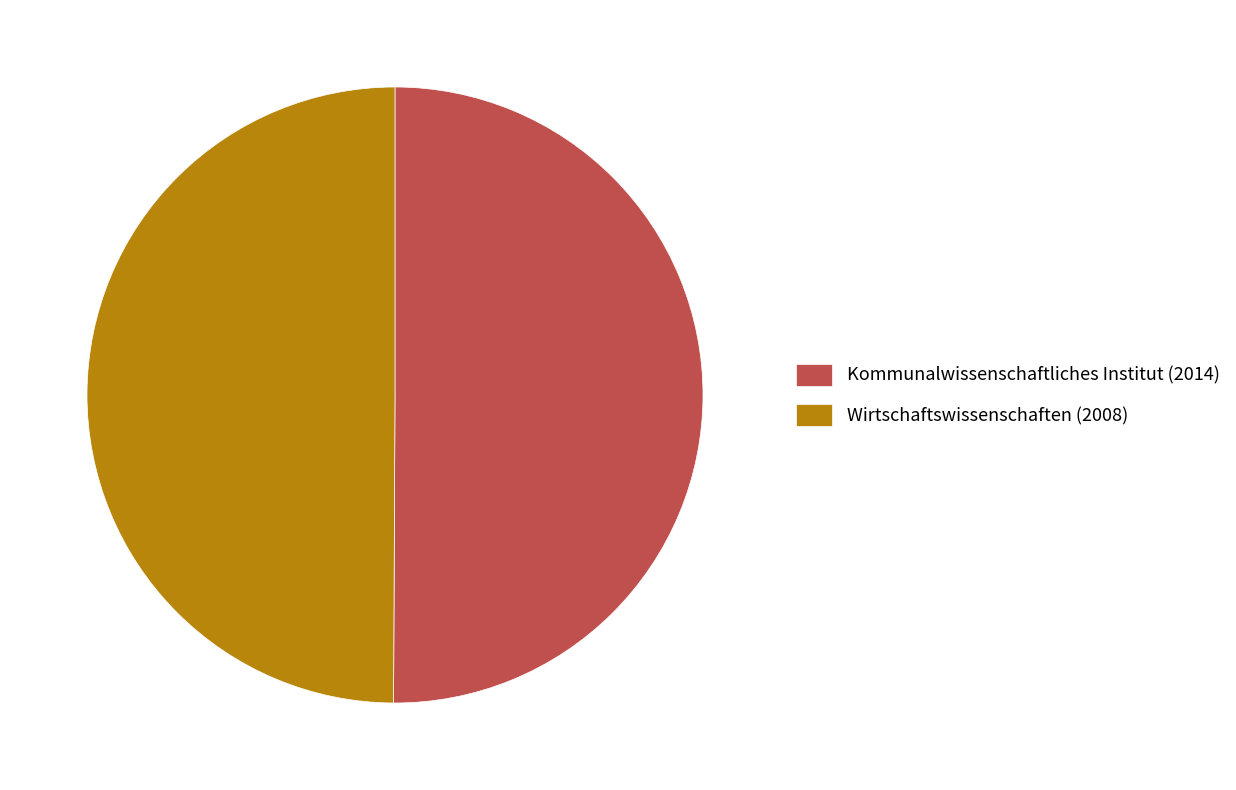

Approximately how many times larger is the value at Wirtschaftswissenschaften (2008) compared to Kommunalwissenschaftliches Institut (2014)?

1.0